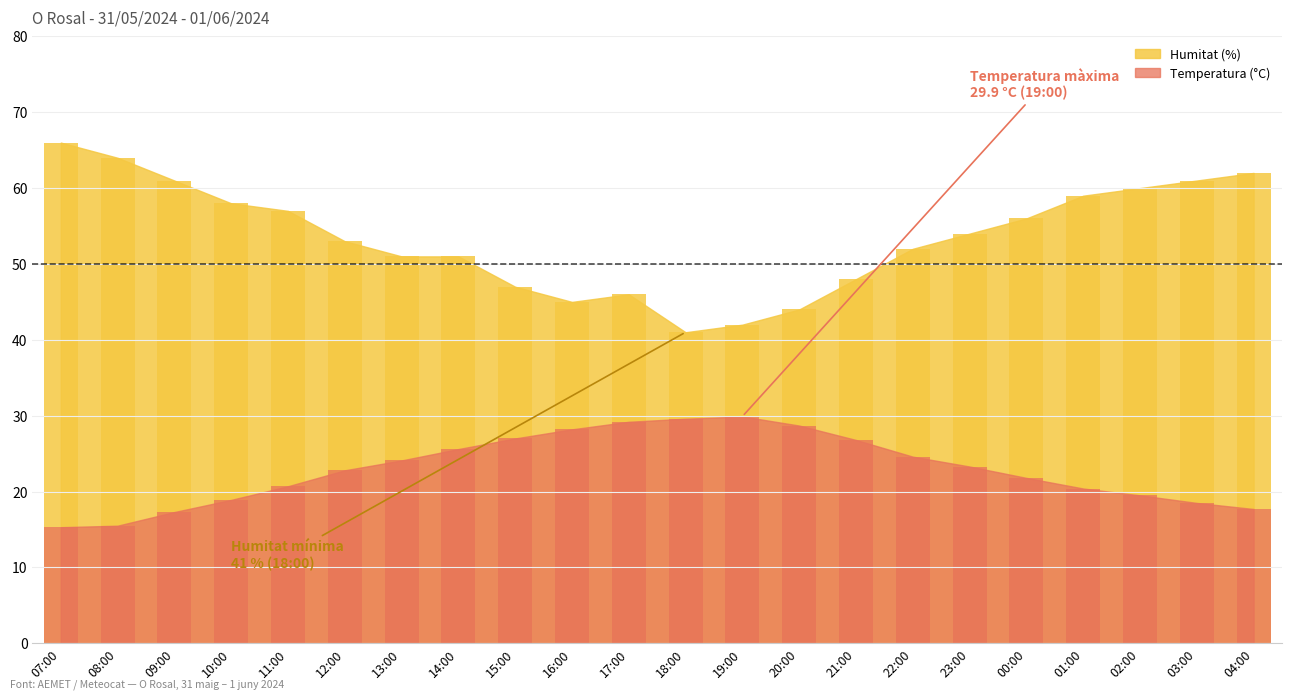

Reading left to right, list all the values displayed in this chart.

Temperatura (°C): 07:00=15.3	08:00=15.5	09:00=17.3	10:00=18.9	11:00=20.7	12:00=22.8	13:00=24.1	14:00=25.6	15:00=27.0	16:00=28.2	17:00=29.2	18:00=29.6	19:00=29.9	20:00=28.7	21:00=26.8	22:00=24.6	23:00=23.3	00:00=21.8	01:00=20.4	02:00=19.5	03:00=18.5	04:00=17.7
Humitat (%): 07:00=66.0	08:00=64.0	09:00=61.0	10:00=58.0	11:00=57.0	12:00=53.0	13:00=51.0	14:00=51.0	15:00=47.0	16:00=45.0	17:00=46.0	18:00=41.0	19:00=42.0	20:00=44.0	21:00=48.0	22:00=52.0	23:00=54.0	00:00=56.0	01:00=59.0	02:00=60.0	03:00=61.0	04:00=62.0